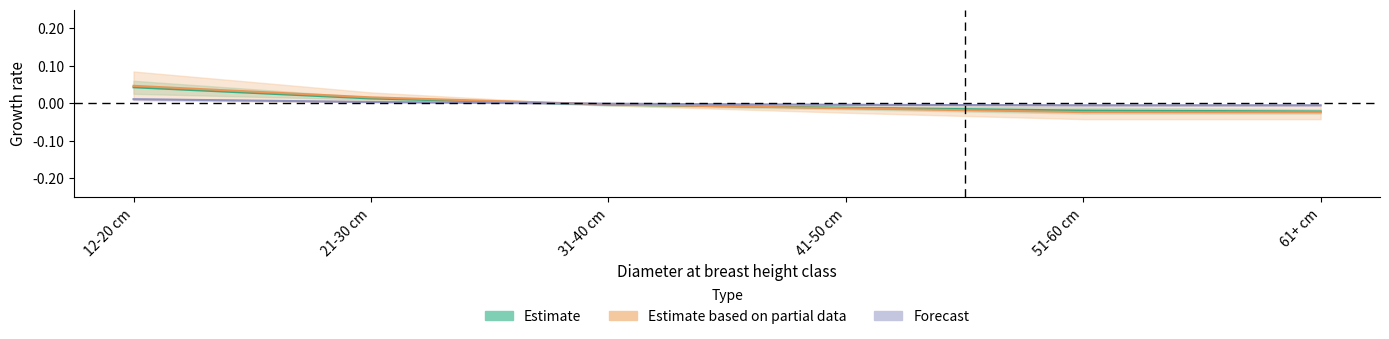

Rank the categories by BE_conifers value from highest to lowest.

12-20 cm, 21-30 cm, 31-40 cm, 41-50 cm, 51-60 cm, 61+ cm